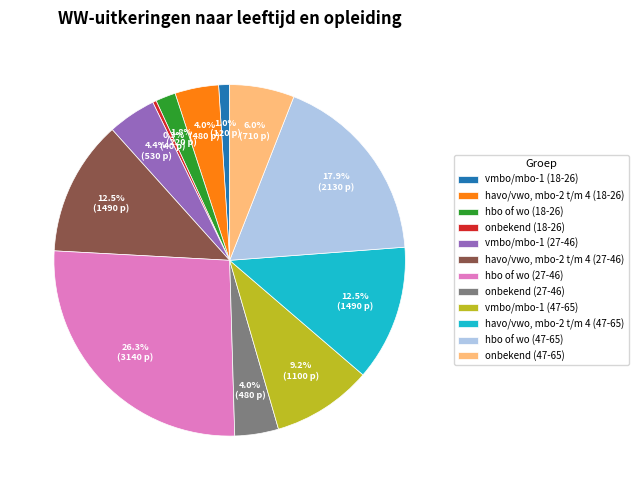

The hbo of wo (18-26) slice represents 2% of the pie. True or false?

True